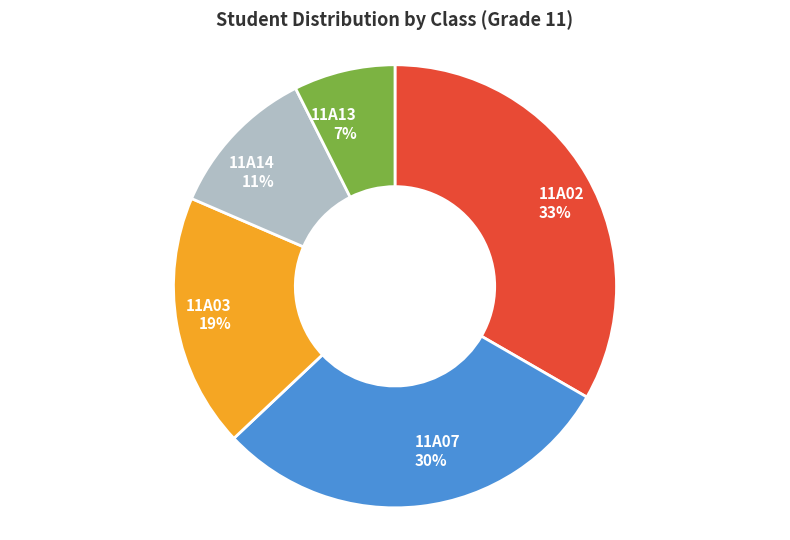

Does 11A03 represent more than half of the total?

No